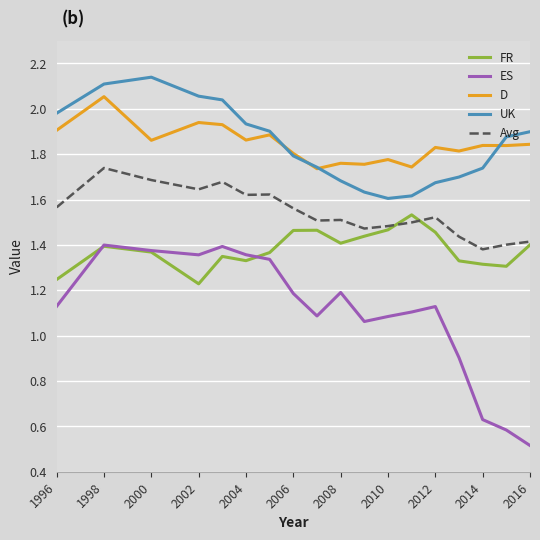

Rank the series by their maximum value, from lowest to highest.

ES, FR, Avg, D, UK